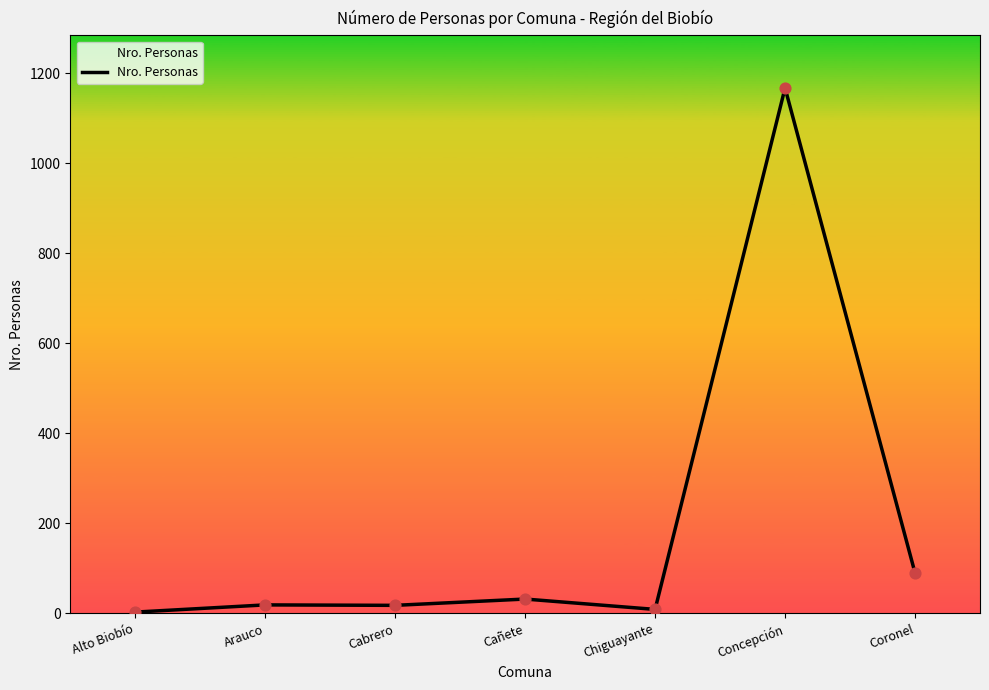

What is the ratio of the value at Concepción to the value at Arauco?

61.4